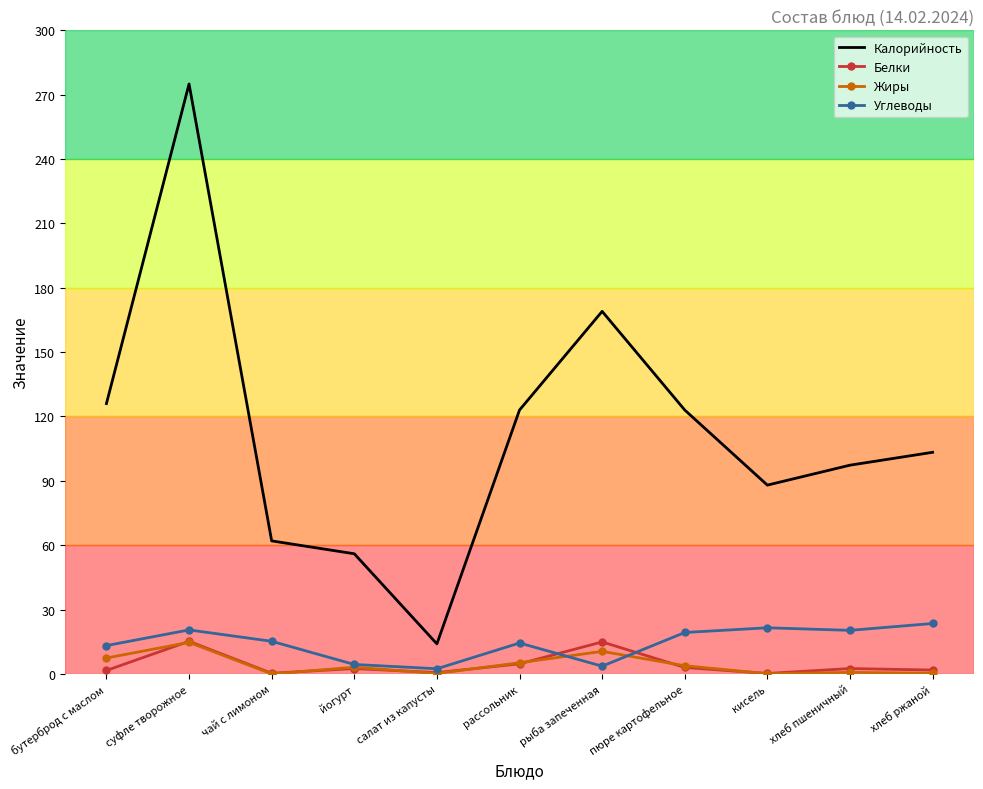

What is the difference between the second highest and second lowest values in the Калорийность series?

113.0